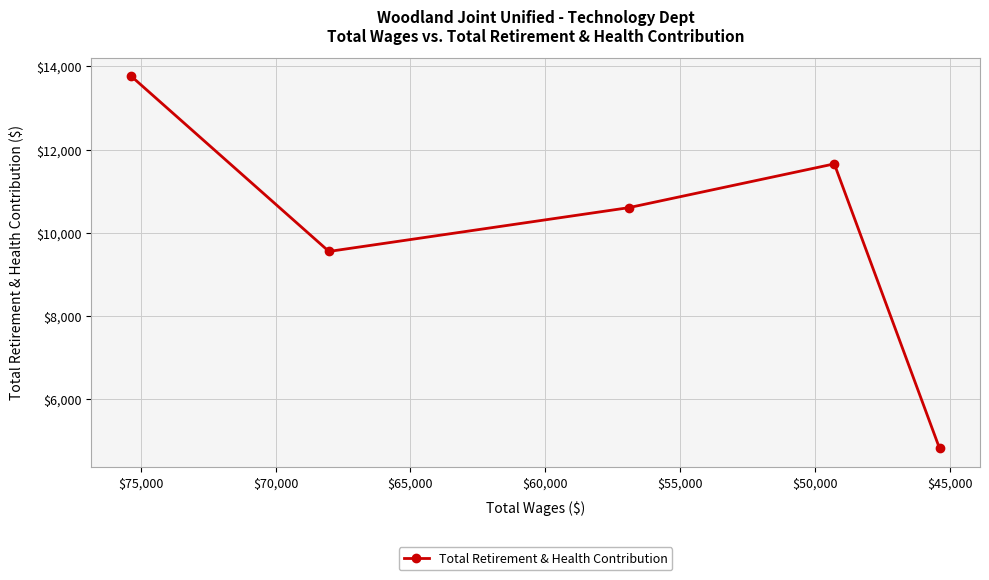

How many lines are shown in the chart?

1